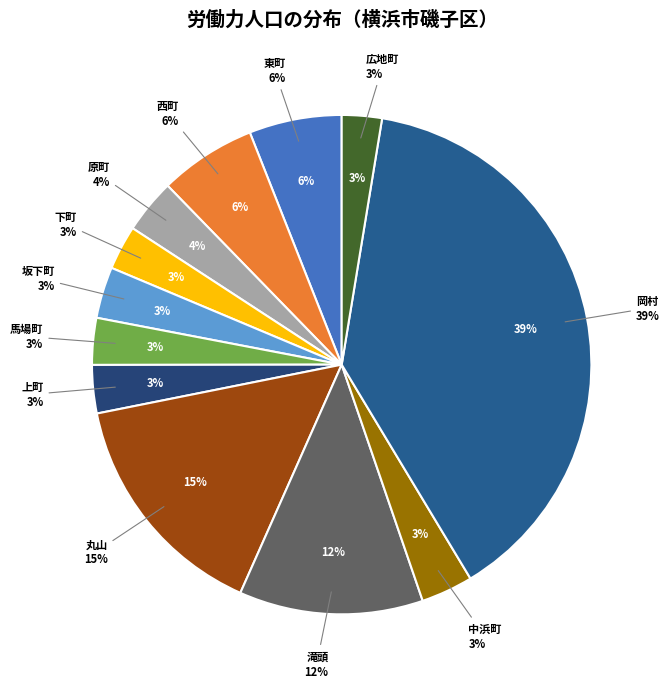

Is 西町 the majority of the pie?

No